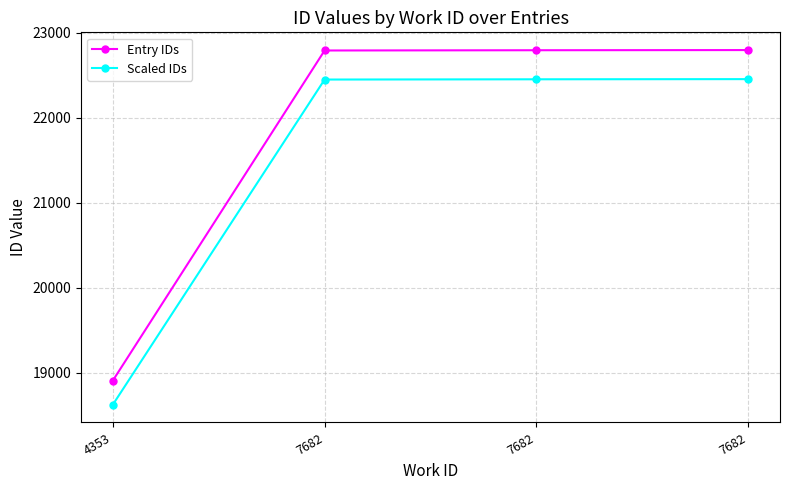

Reading right to left, list all the values displayed in this chart.

Entry IDs: 22799.0	22797.0	22794.0	18909.0
Scaled IDs: 22457.0	22455.0	22452.1	18625.4